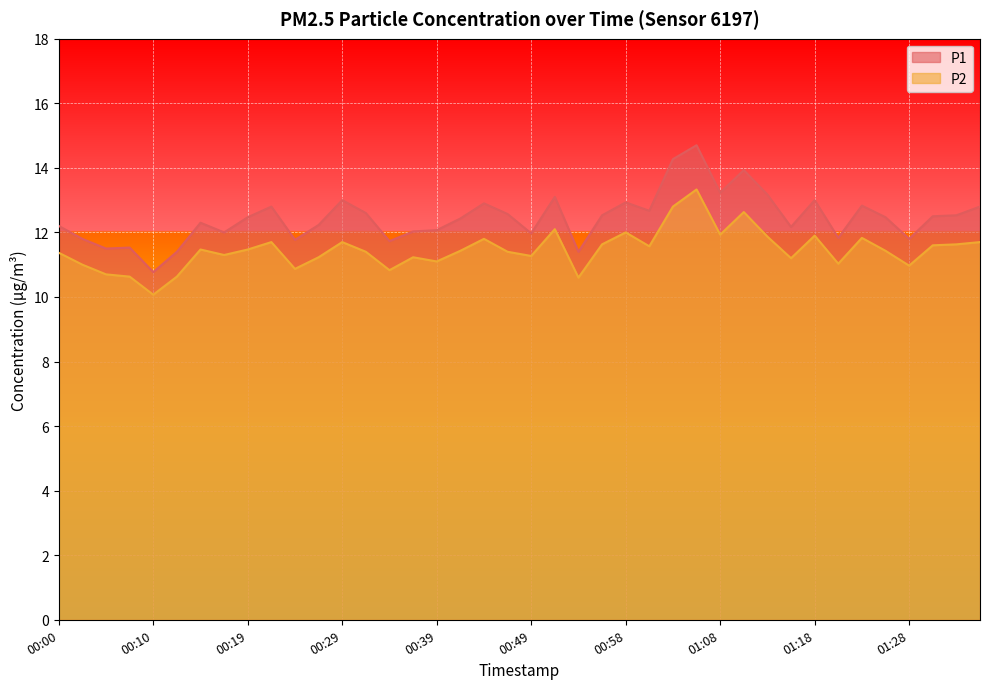

Is the value of P1 at 01:10 greater than the value of P2 at 00:49?

Yes